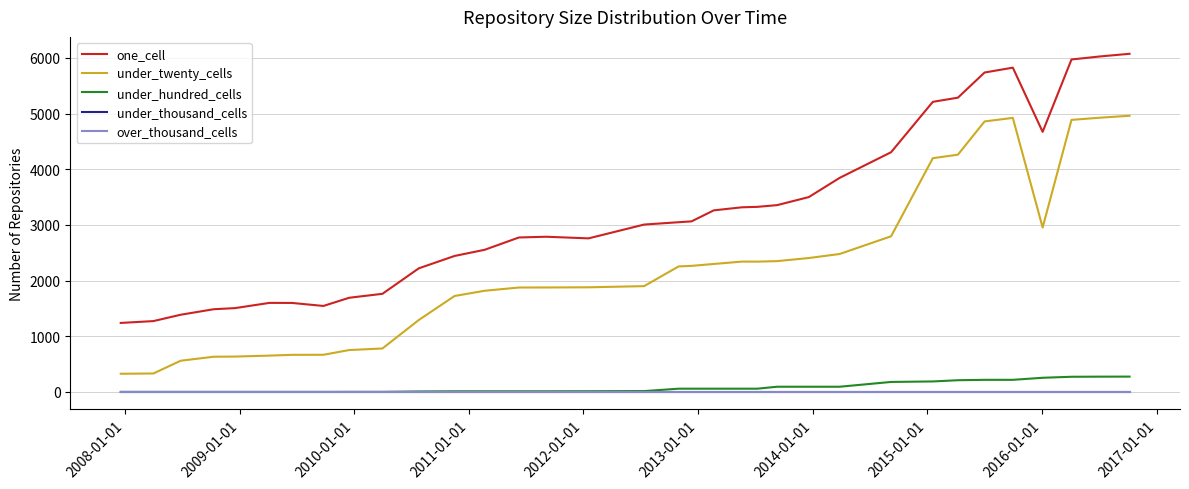

Which series has the largest total across all categories?

one_cell